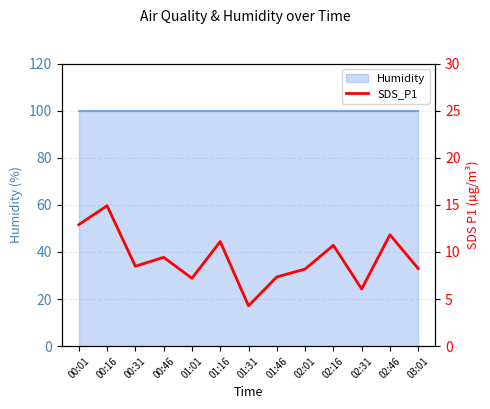

What is the label of the 9th point from the right?

01:01